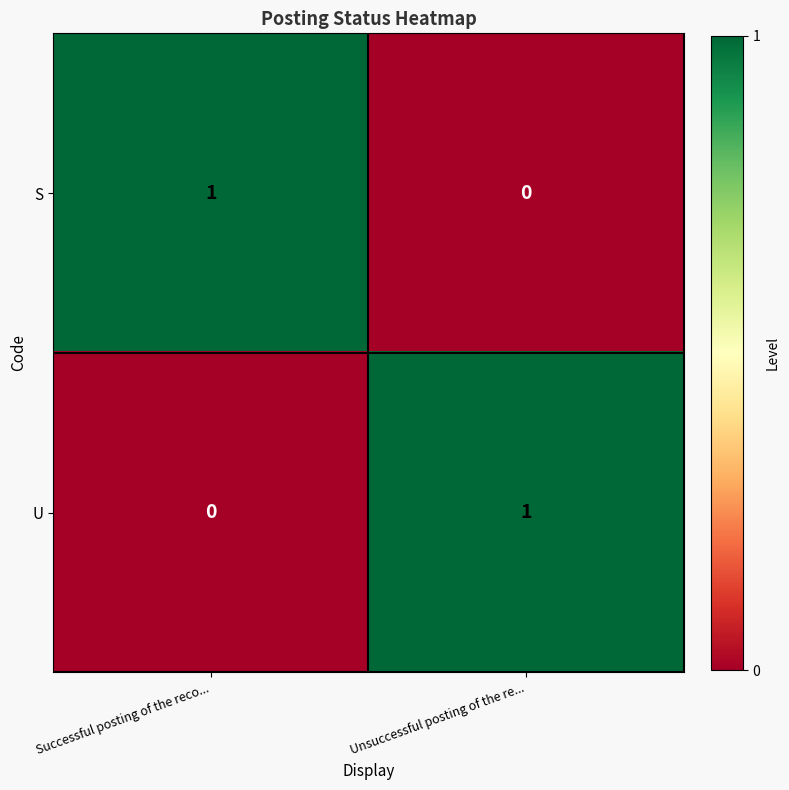

Where is U nearest to the value 0?

Successful posting of the reco...